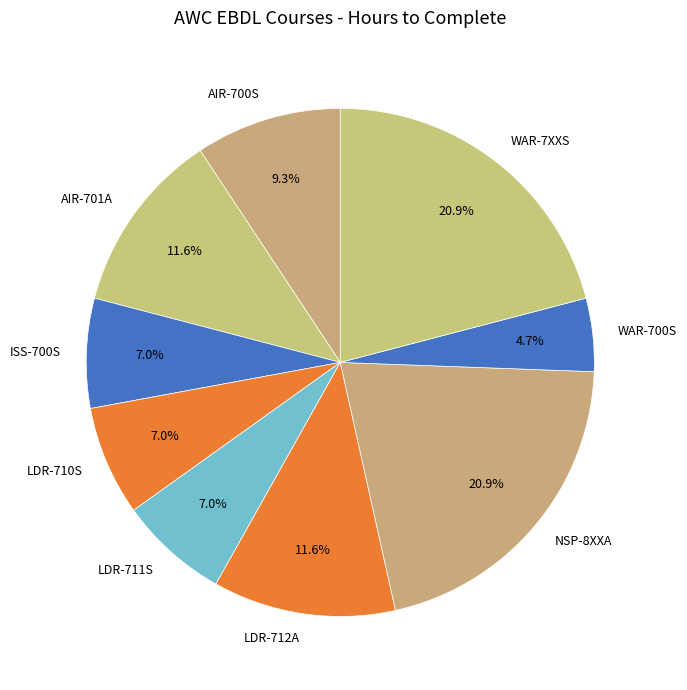

The AIR-700S slice represents 9% of the pie. True or false?

True